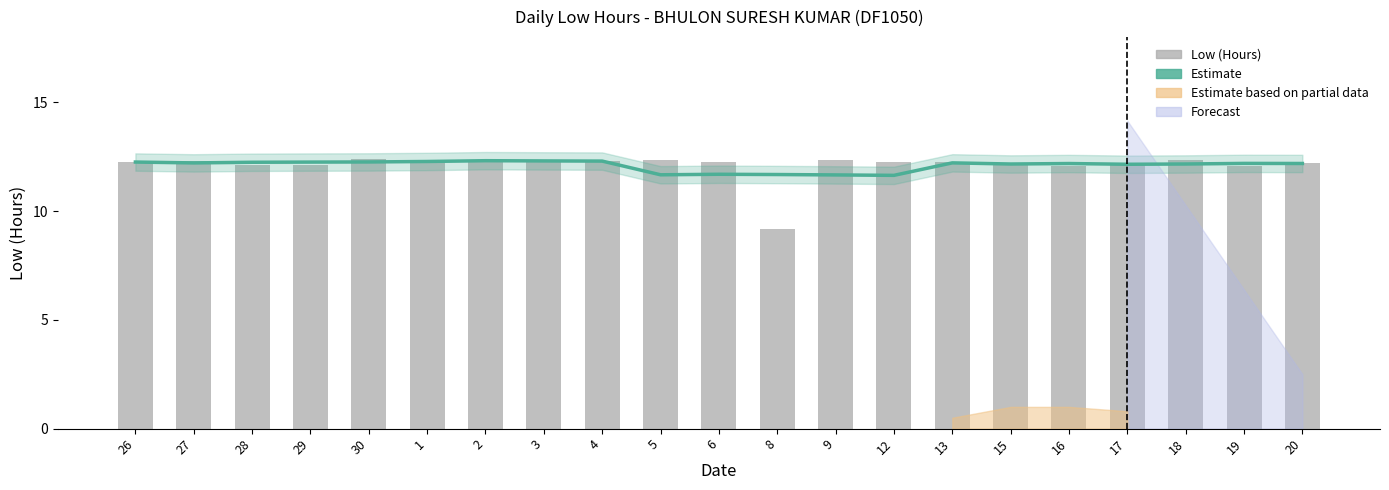

How many data points in Estimate (smoothed) are less than 12?

5